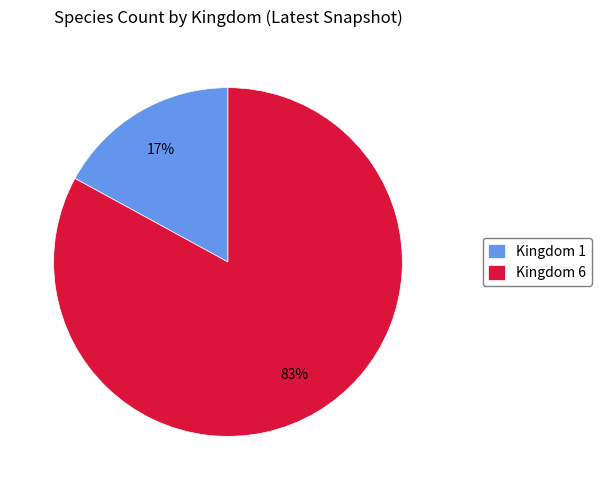

Count the number of slices in the pie.

2